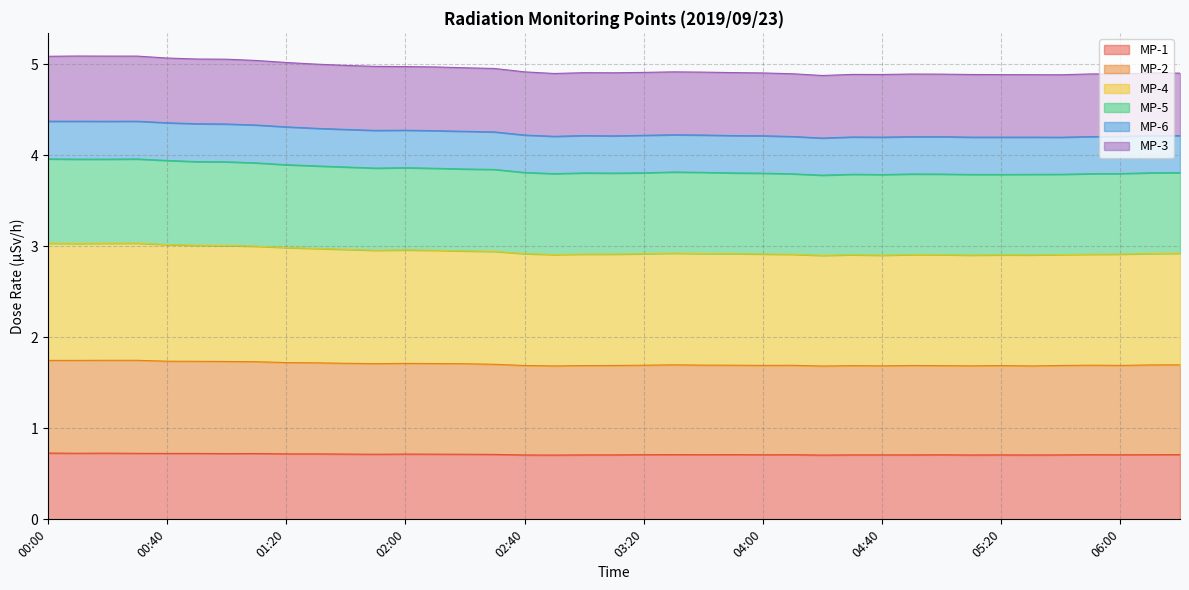

What is the label of the 33rd point from the right?

01:00